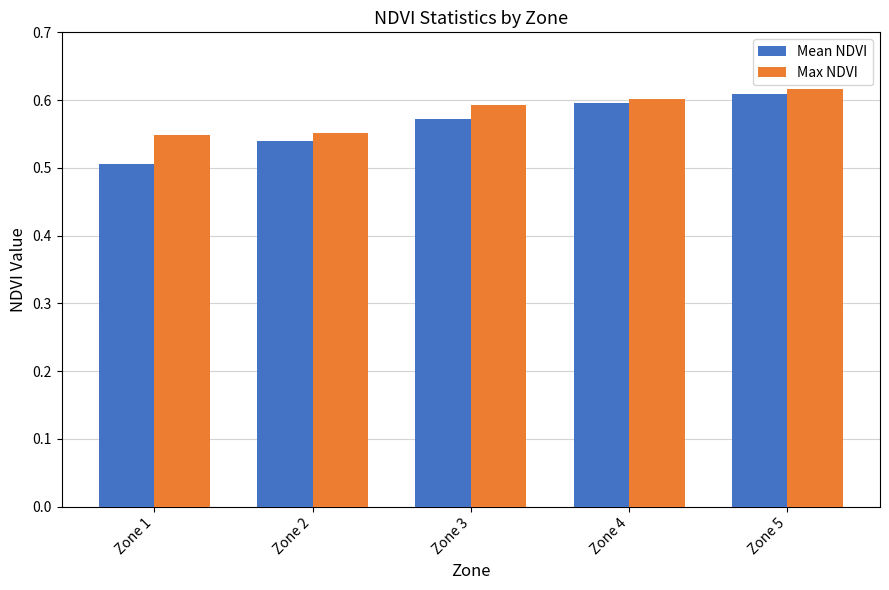

Which series has the widest spread of values?

Mean NDVI